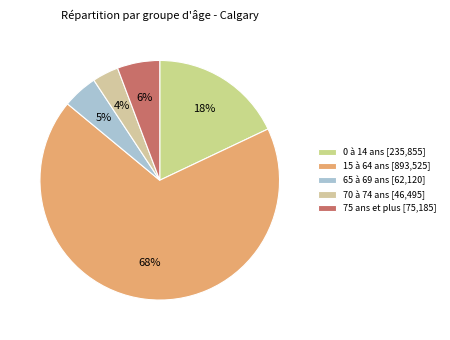

Does 15 à 64 ans represent more than half of the total?

Yes